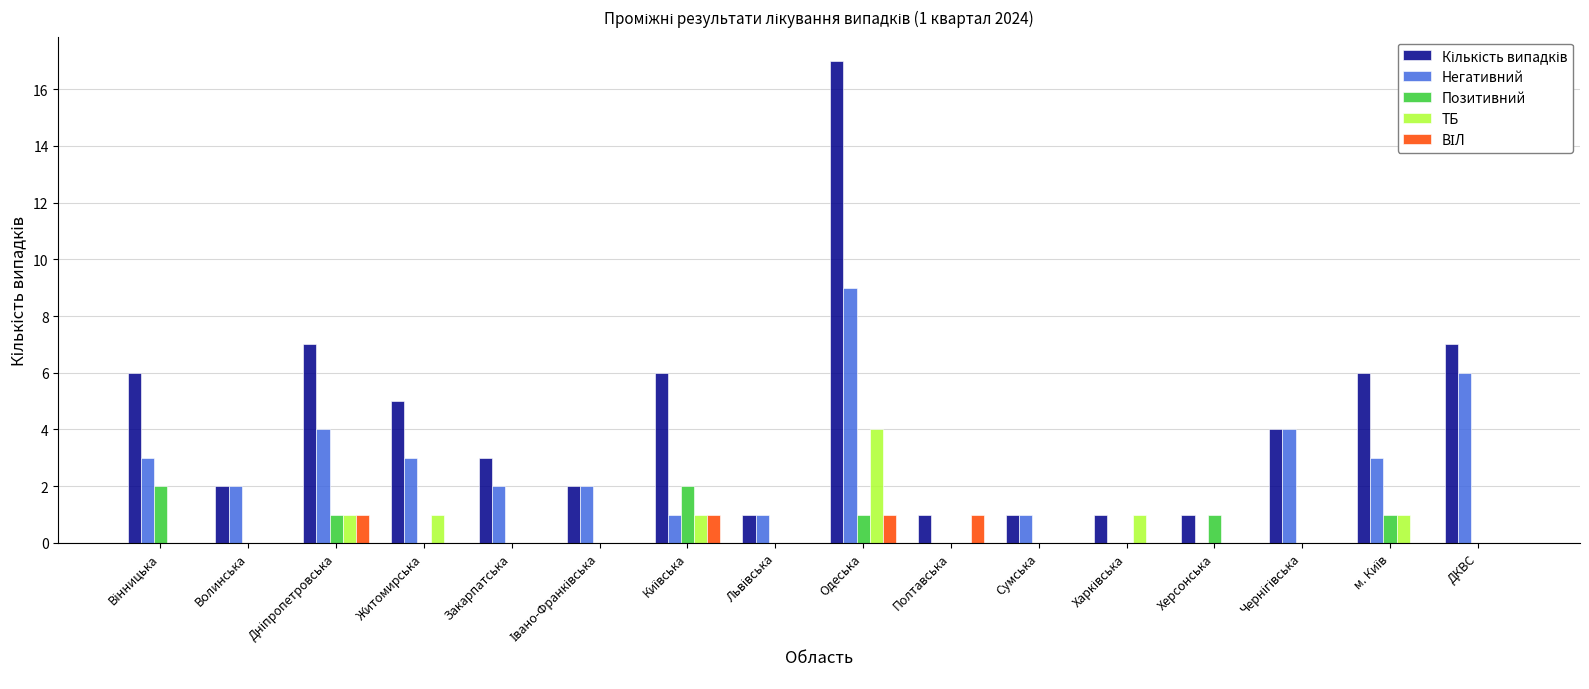

Which category has the highest value in the ТБ series?

Одеська